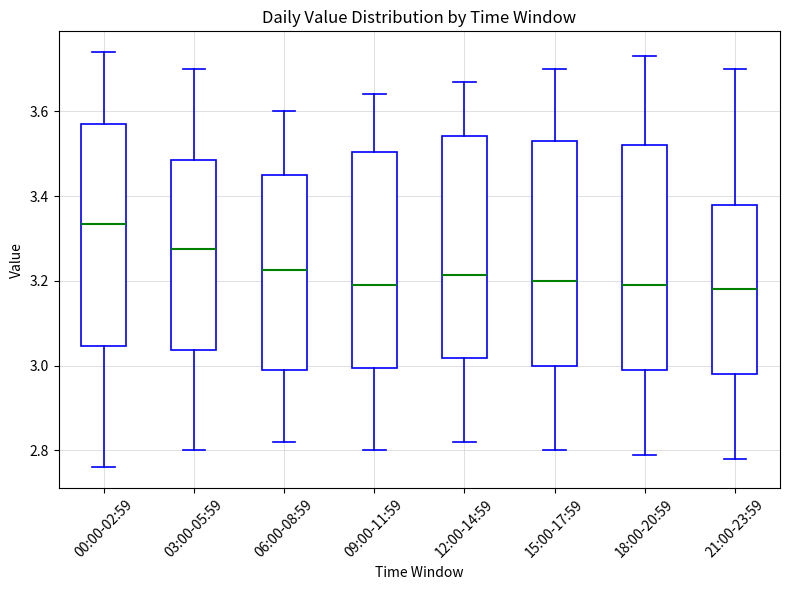

Where is the upper edge of the box for 06:00-08:59 on the y-axis? The values are not printed on the chart, so give them approximately, as read against the axis.

3.46